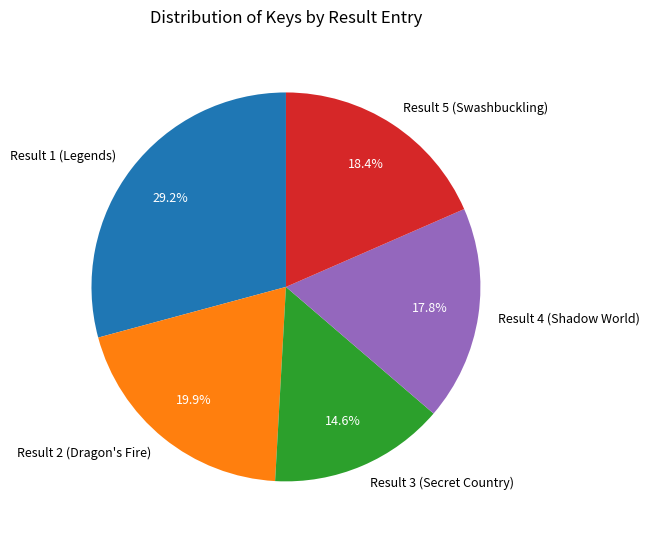

Does any single category account for the majority?

No